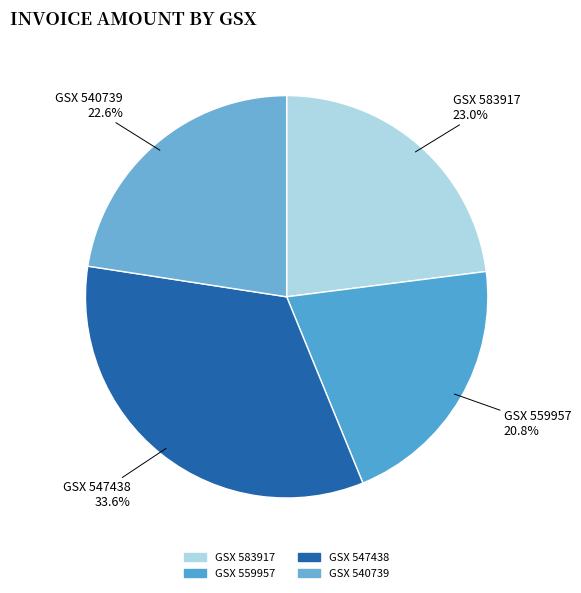

Combined, do GSX 547438 and GSX 559957 account for over 50%?

Yes